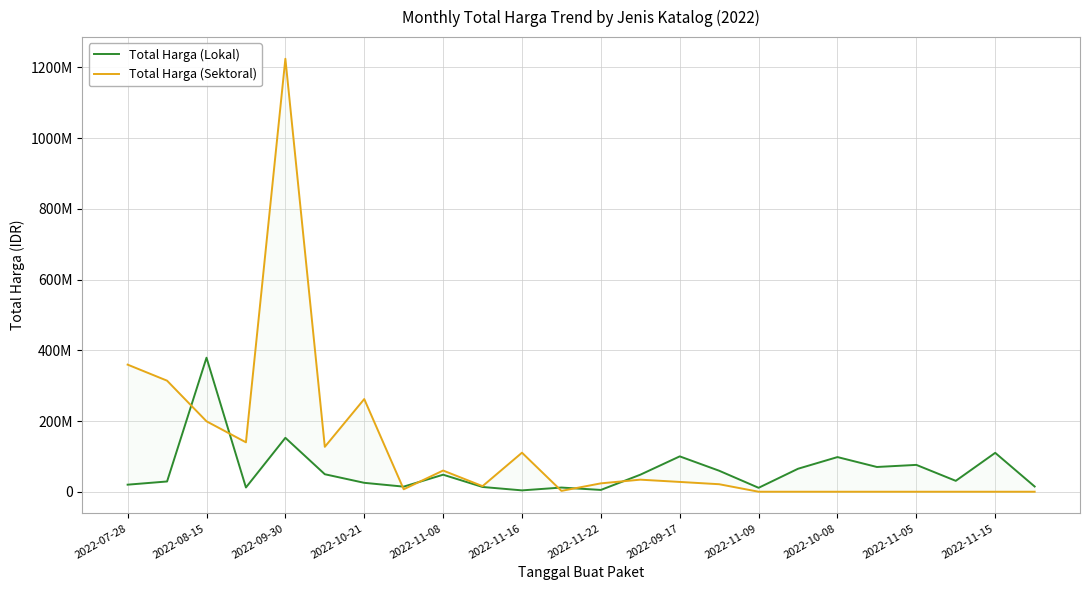

What is the difference between the maximum and minimum values in the Total Harga (Sektoral) series?

1224682000